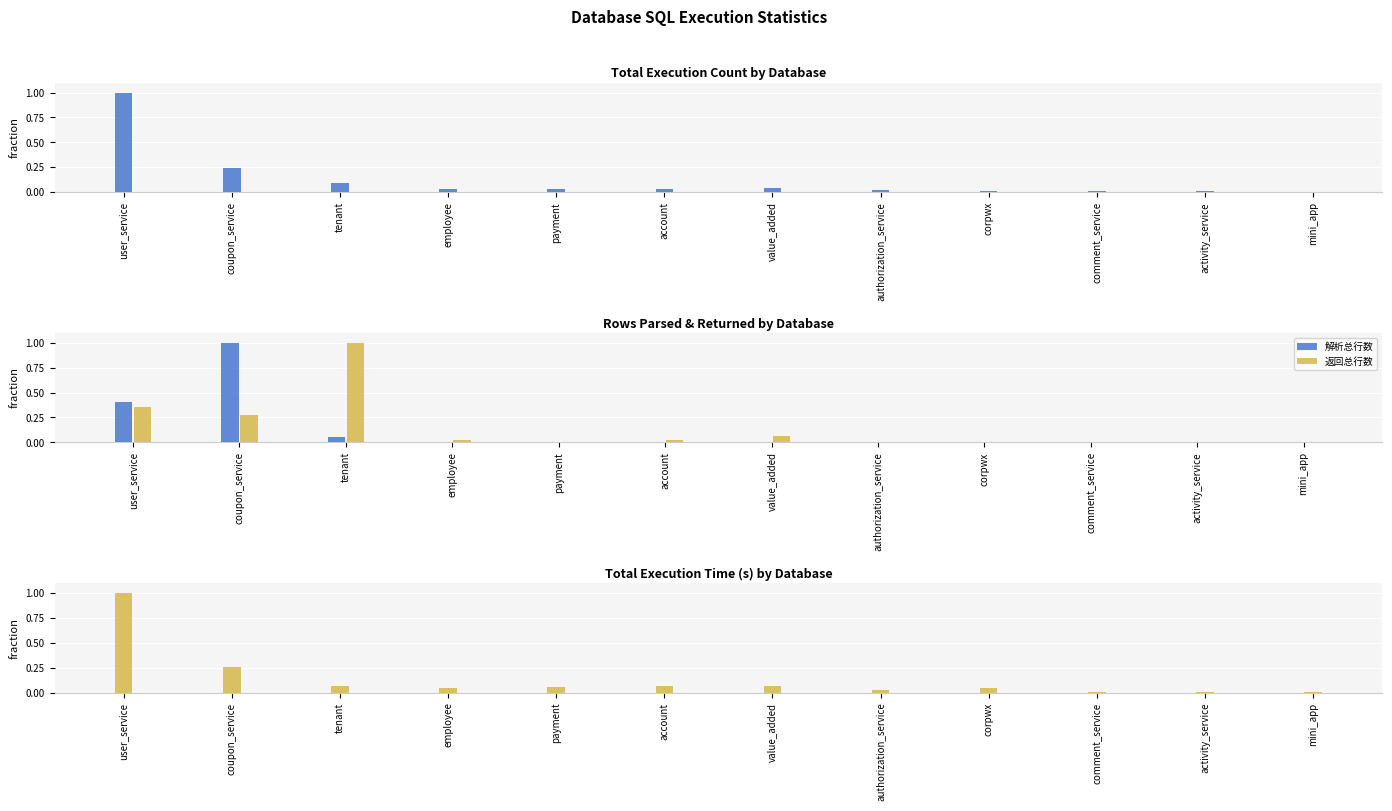

Which series has the largest total across all categories?

返回总行数